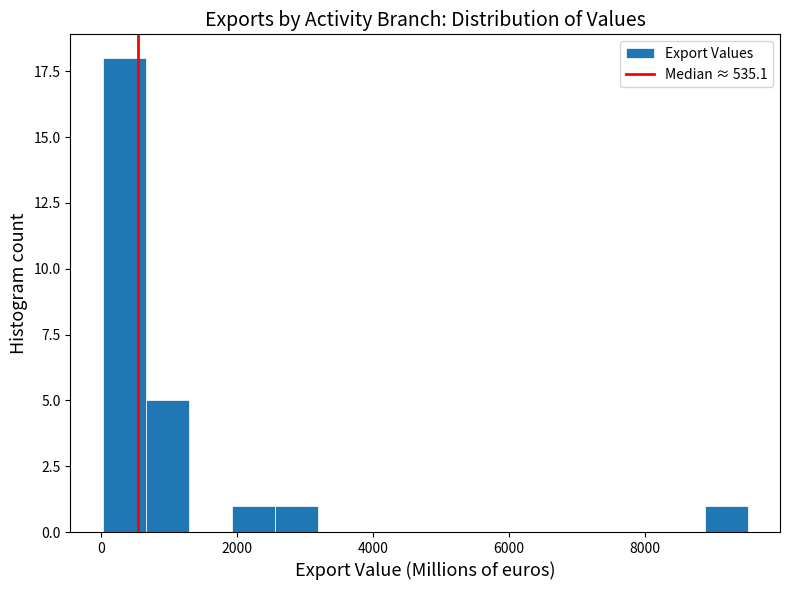

Around what value on the x-axis is the tallest bar? Give the approximate position of its centre, as read against the axis.

400